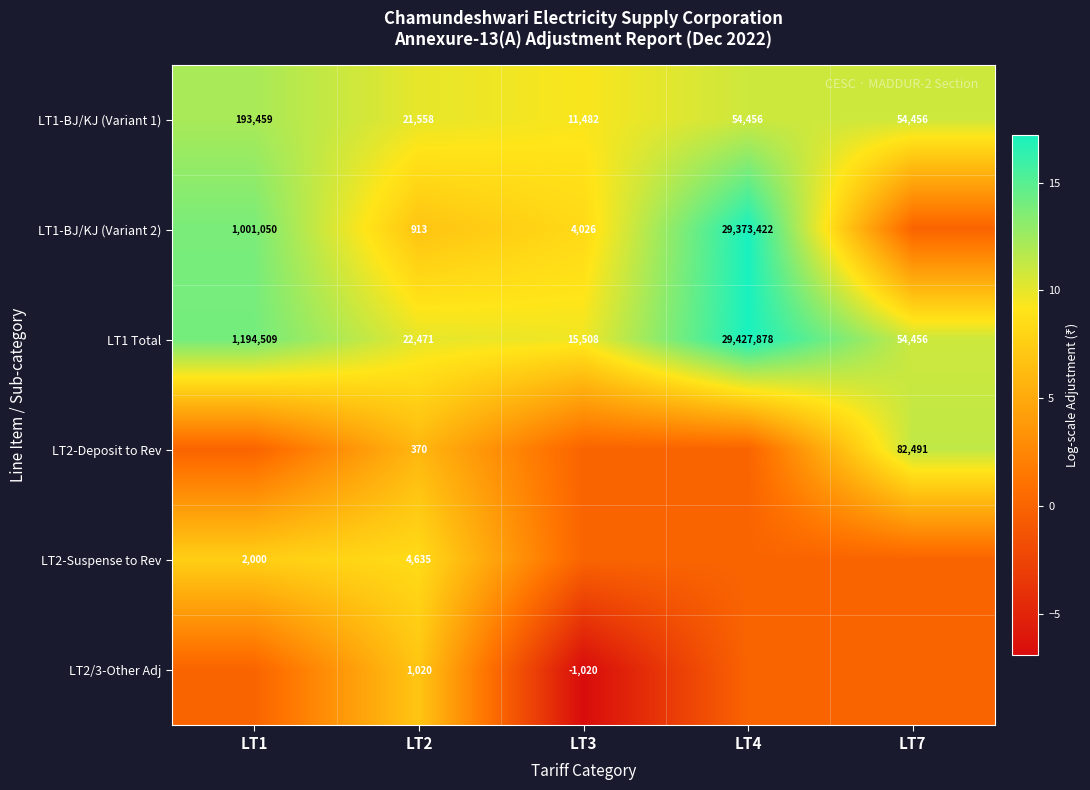

The LT1-BJ/KJ (Variant 1) series shows 292358 at LT1. True or false?

False